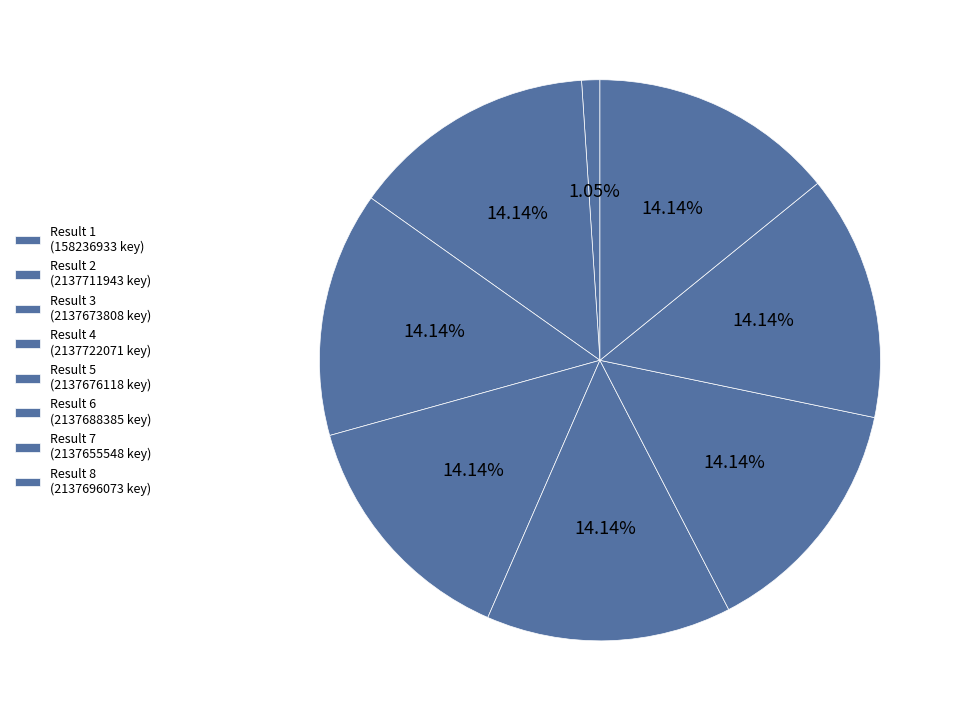

Count the number of slices in the pie.

8